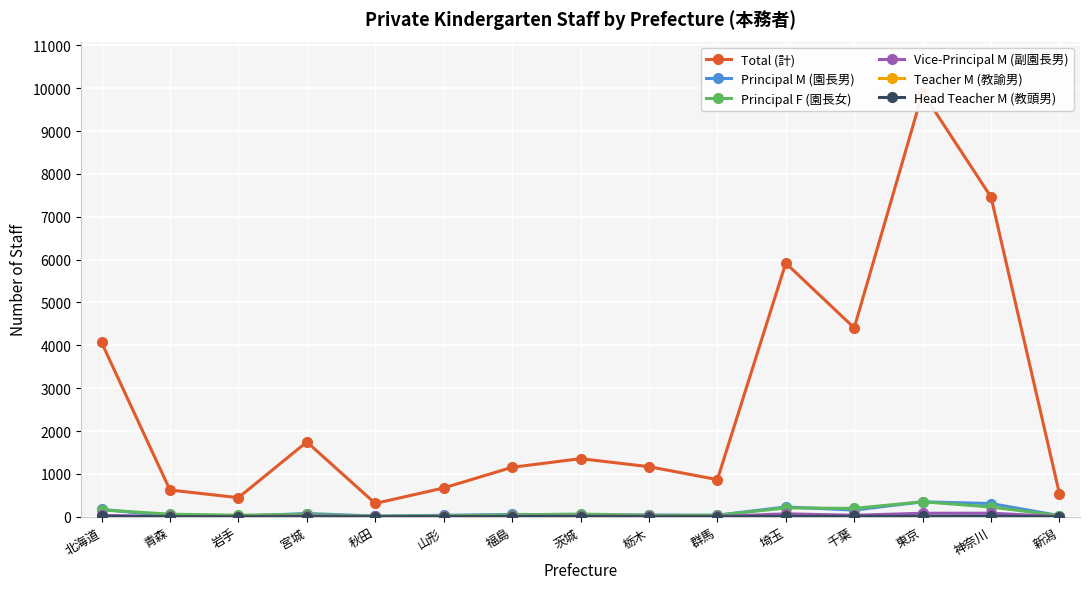

What is the sum of the Vice-Principal M (副園長男) values at 埼玉 and 山形?

74